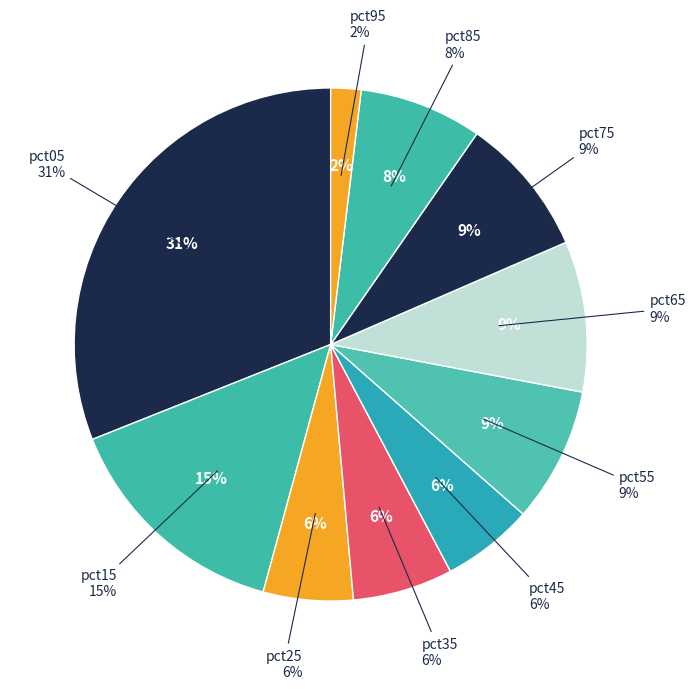

What is the largest slice in the pie chart?

pct05